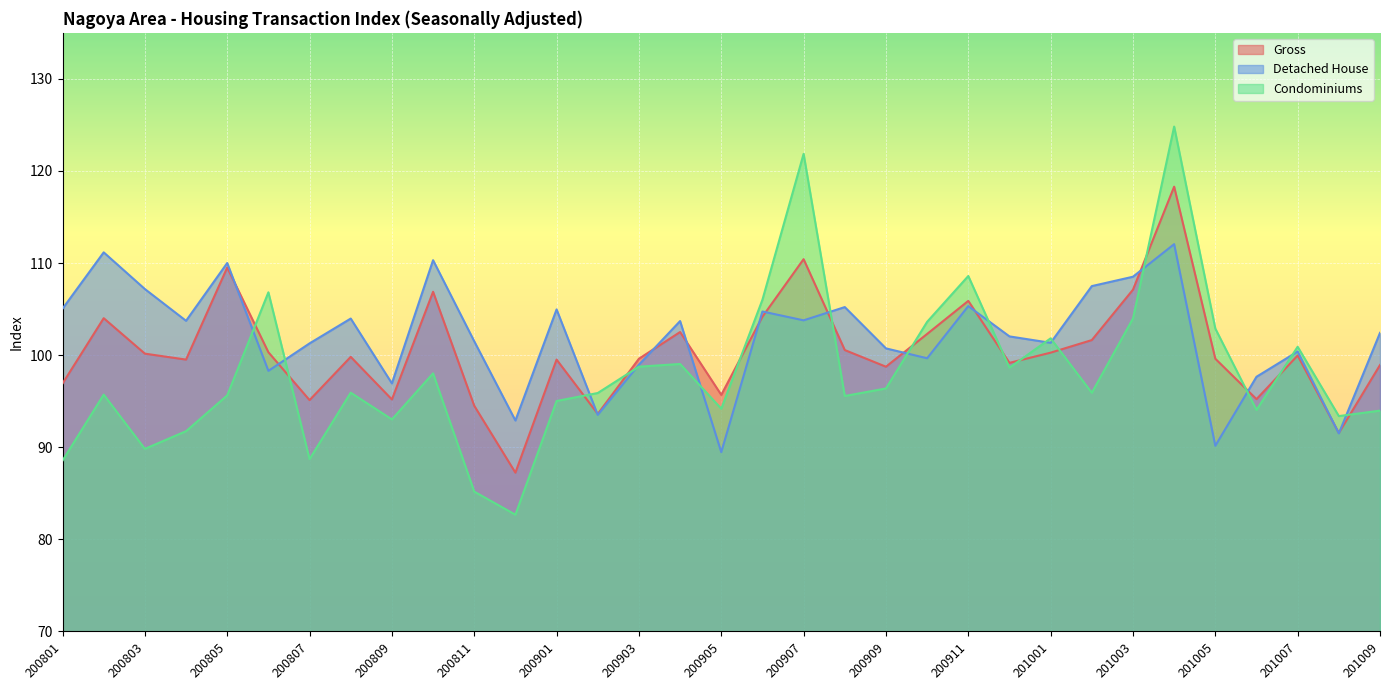

Reading right to left, list all the values displayed in this chart.

Gross: 201009=98.9	201008=91.5	201007=100.0	201006=95.2	201005=99.6	201004=118.3	201003=107.1	201002=101.6	201001=100.3	200912=99.2	200911=105.9	200910=102.3	200909=98.7	200908=100.6	200907=110.4	200906=104.2	200905=95.7	200904=102.5	200903=99.6	200902=93.6	200901=99.5	200812=87.2	200811=94.5	200810=106.9	200809=95.2	200808=99.8	200807=95.1	200806=100.3	200805=109.5	200804=99.5	200803=100.2	200802=104.0	200801=96.9
Detached House: 201009=102.4	201008=91.5	201007=100.4	201006=97.6	201005=90.2	201004=112.1	201003=108.5	201002=107.5	201001=101.3	200912=102.0	200911=105.3	200910=99.7	200909=100.7	200908=105.2	200907=103.8	200906=104.7	200905=89.5	200904=103.7	200903=99.0	200902=93.5	200901=105.0	200812=92.9	200811=101.5	200810=110.3	200809=96.9	200808=104.0	200807=101.3	200806=98.3	200805=110.0	200804=103.7	200803=107.2	200802=111.2	200801=105.0
Condominiums: 201009=94.0	201008=93.4	201007=100.9	201006=94.0	201005=102.9	201004=124.8	201003=104.0	201002=95.9	201001=101.8	200912=98.6	200911=108.6	200910=103.6	200909=96.4	200908=95.6	200907=121.9	200906=106.0	200905=94.2	200904=99.0	200903=98.7	200902=95.9	200901=95.0	200812=82.7	200811=85.2	200810=98.0	200809=93.0	200808=95.9	200807=88.7	200806=106.8	200805=95.6	200804=91.7	200803=89.8	200802=95.7	200801=88.5